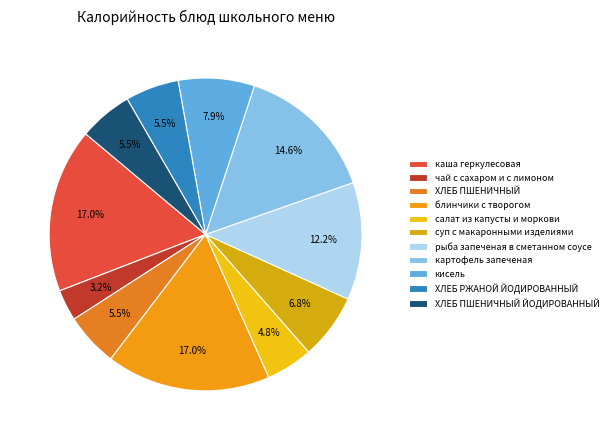

Does салат из капусты и моркови represent more than half of the total?

No